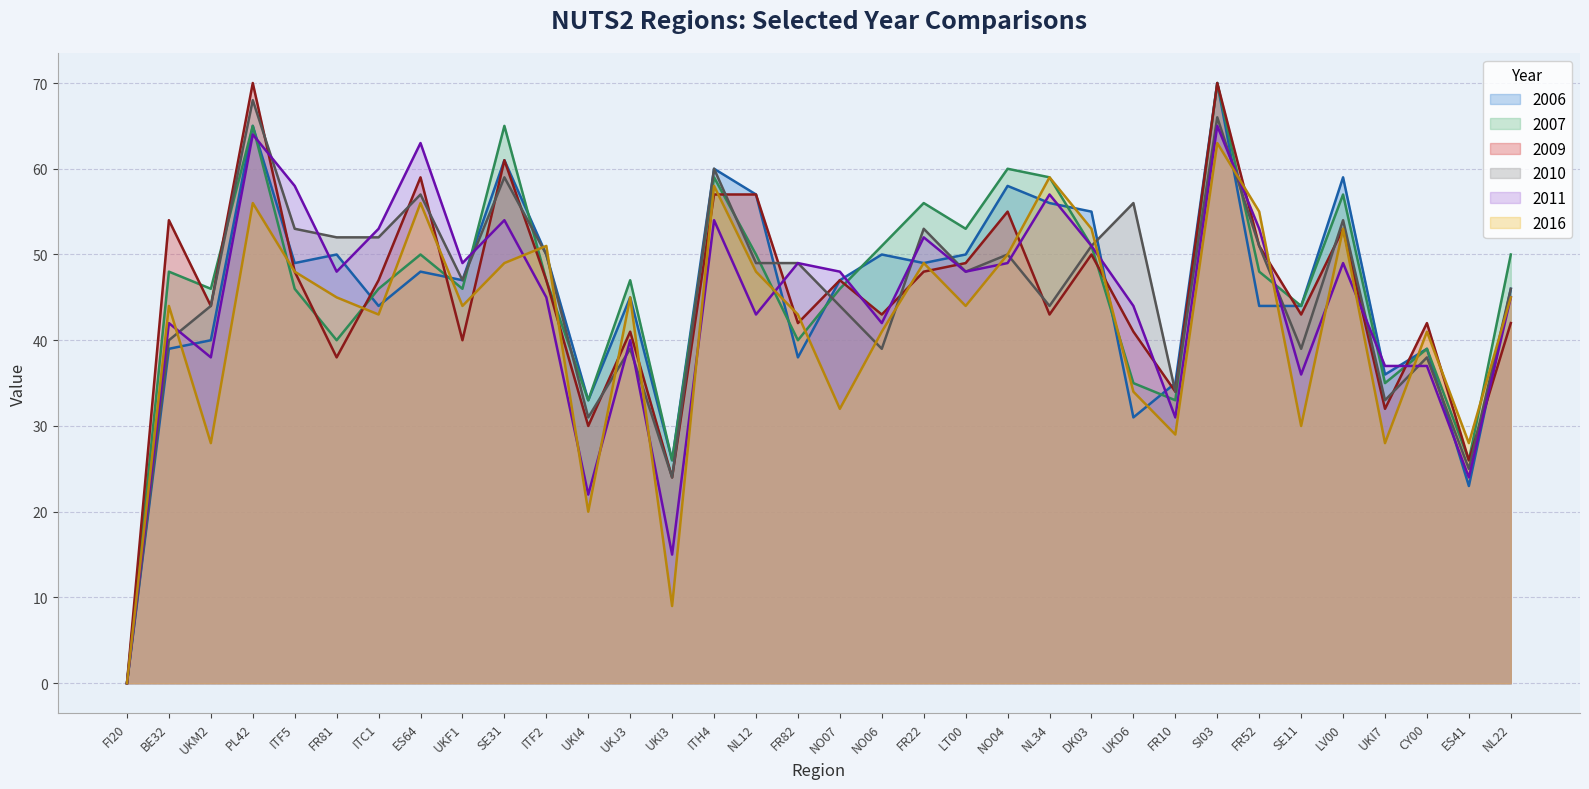

Where do 2016 and 2010 first cross each other?

BE32 and UKM2